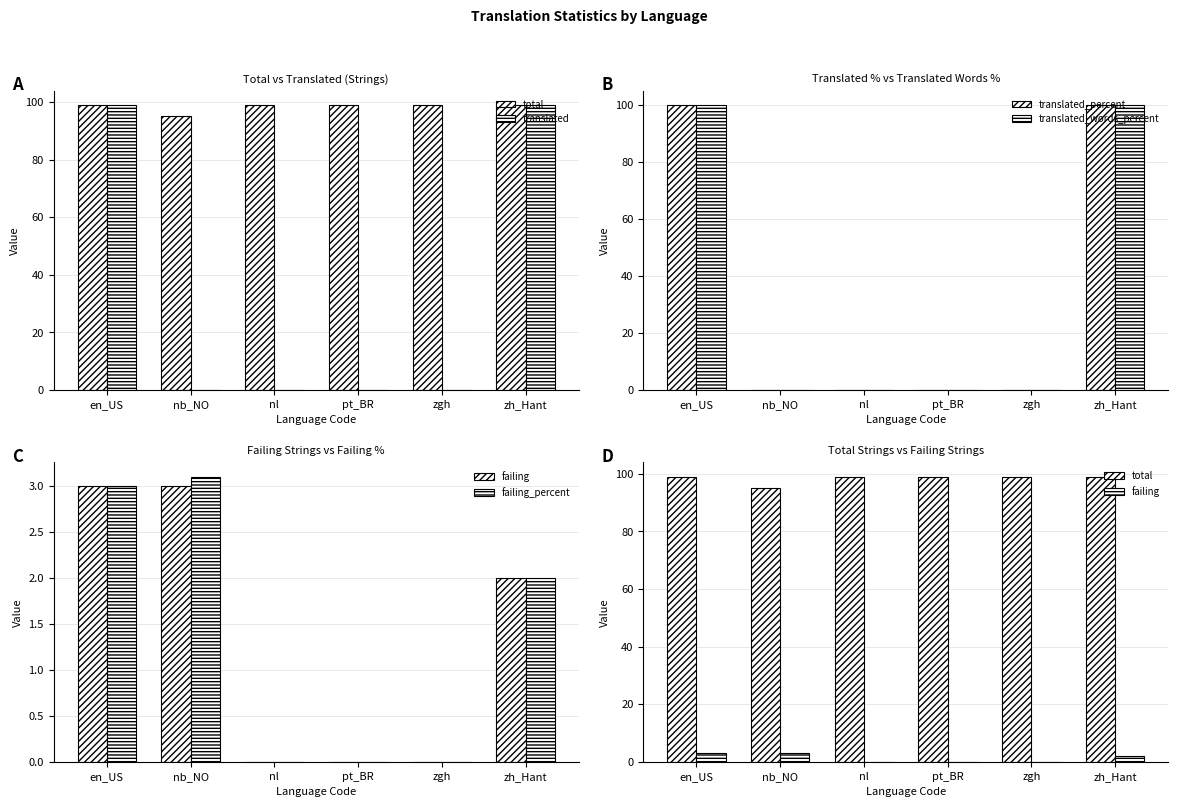

Rank the series by their maximum value, from lowest to highest.

failing, failing_percent, total, translated, translated_percent, translated_words_percent